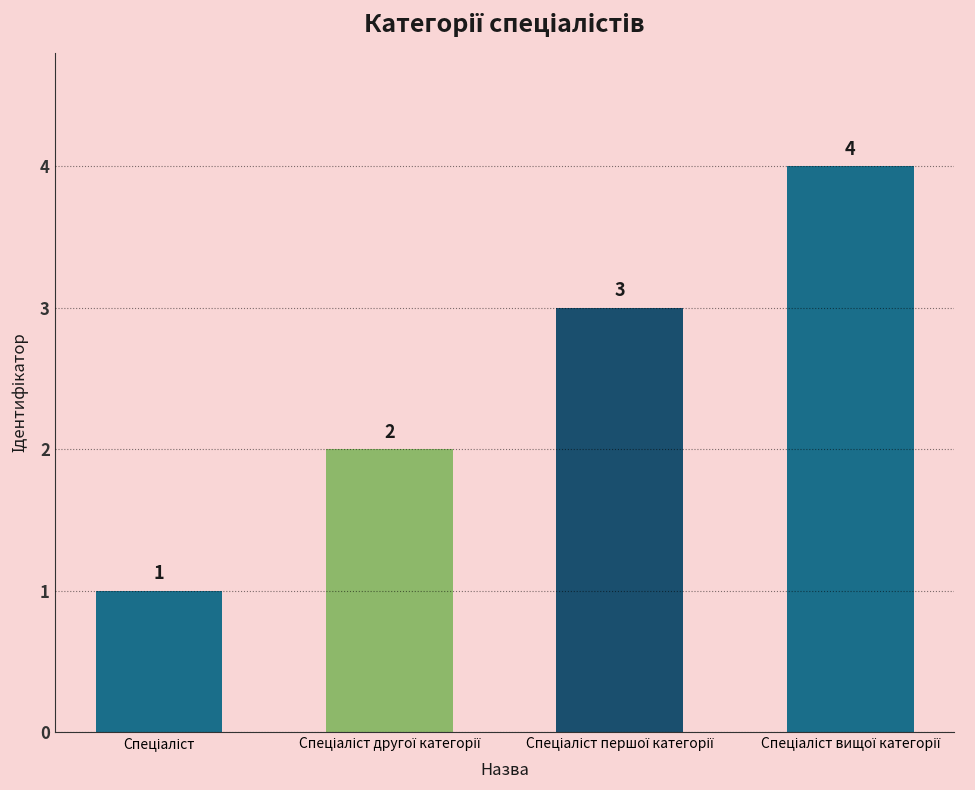

What is the value of the 2nd bar from the left?

2